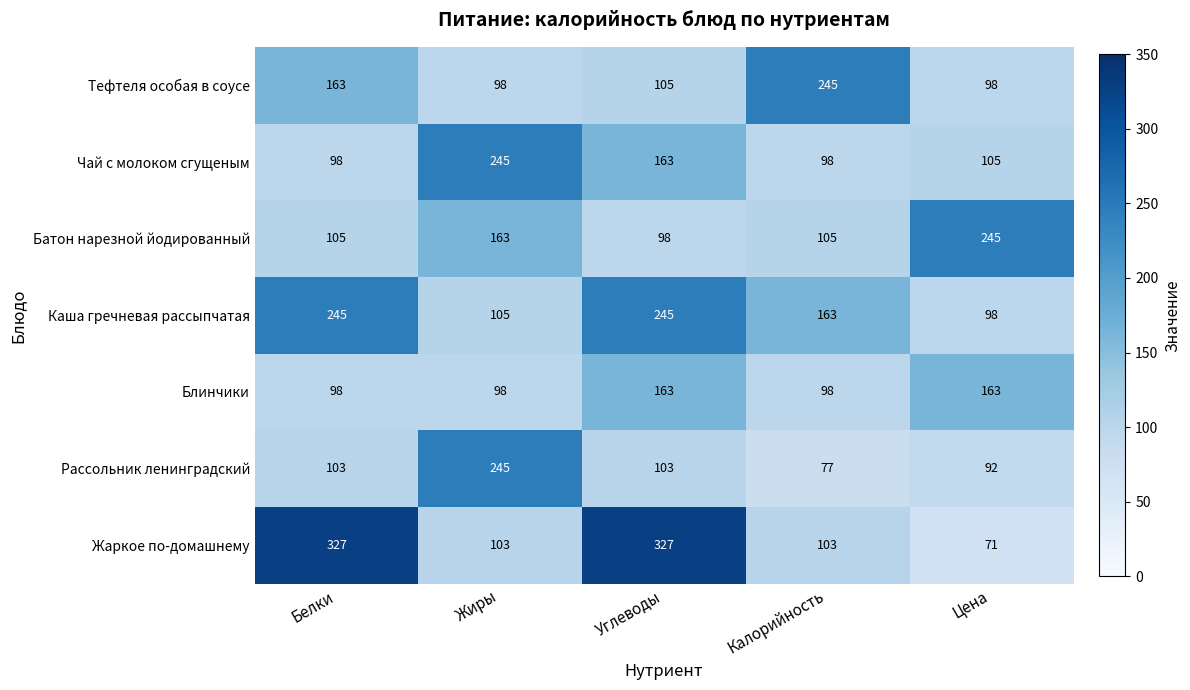

The value of Батон нарезной йодированный at Цена is 80. True or false?

False